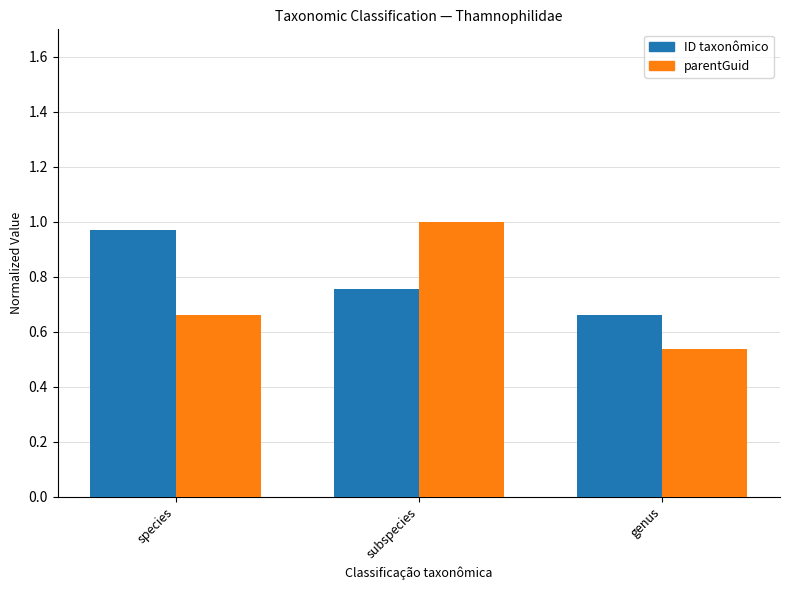

True or false: parentGuid has a value of 1.0 at subspecies.

True